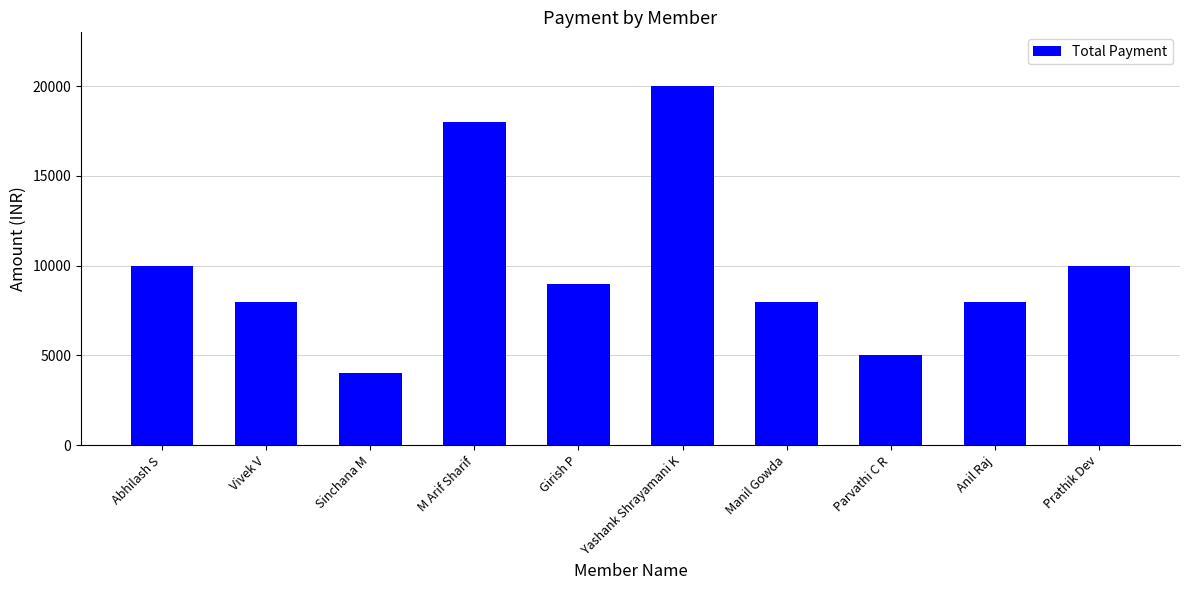

What is the difference between the maximum and second lowest values?

15000